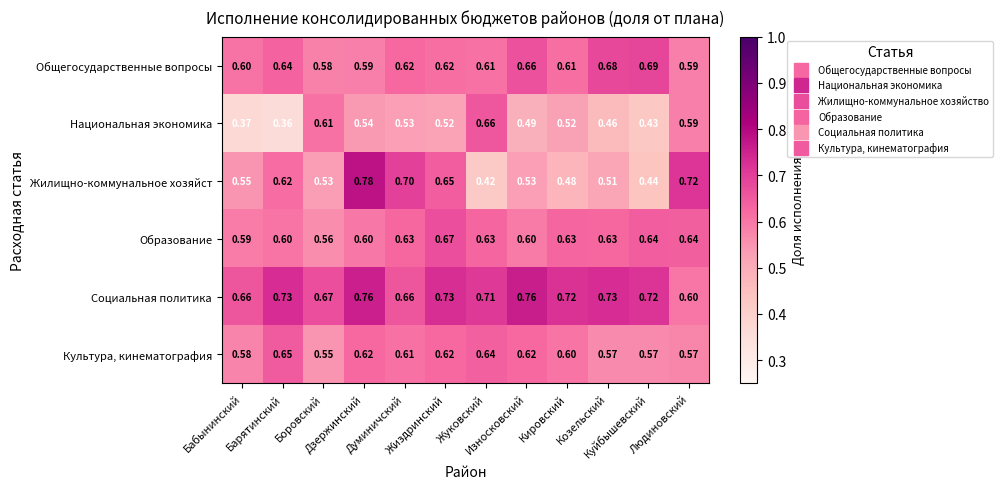

Rank the series by their maximum value, from lowest to highest.

Культура, кинематография, Национальная экономика, Образование, Общегосударственные вопросы, Социальная политика, Жилищно-коммунальное хозяйст